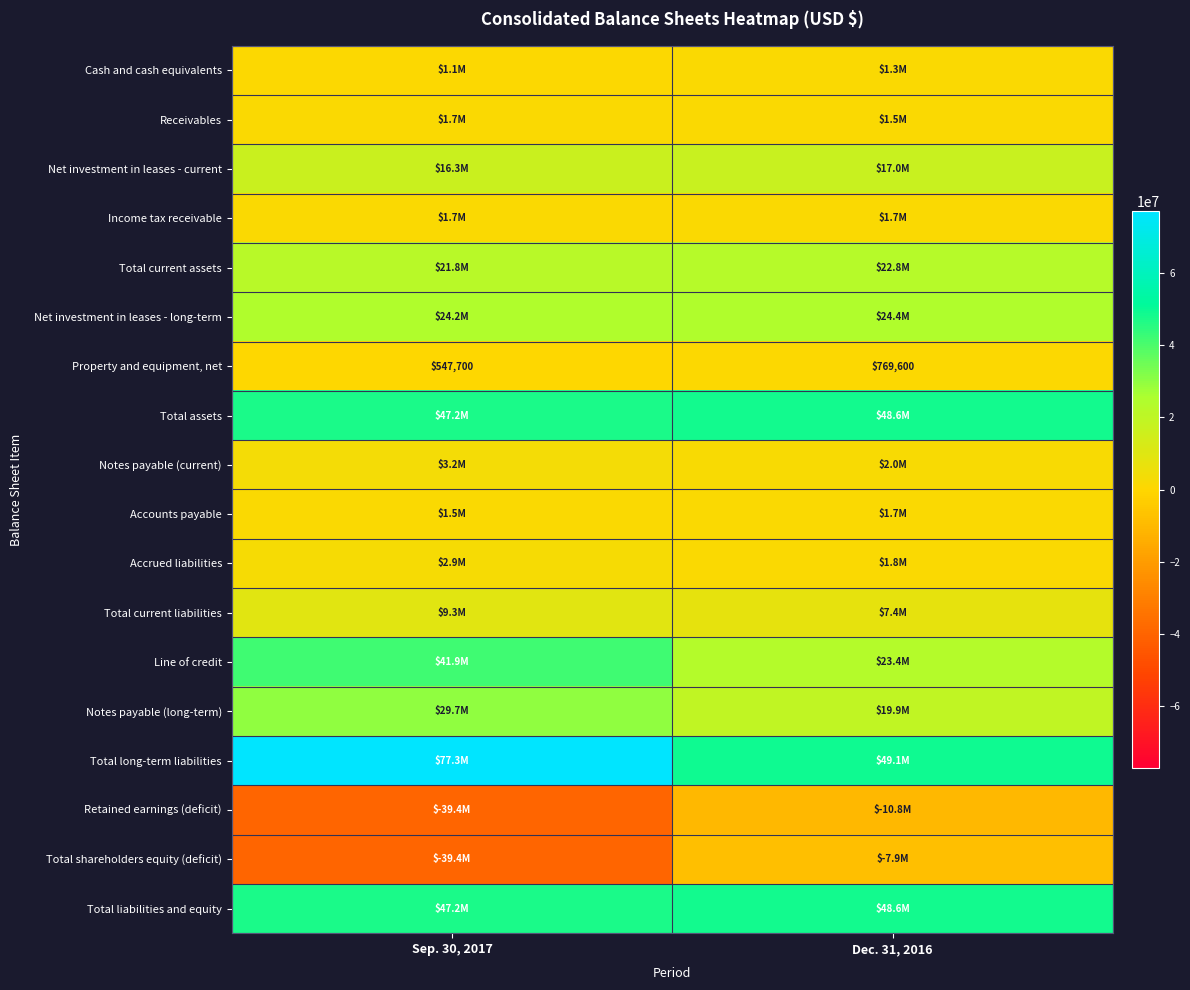

Is it true that Property and equipment, net equals 1203760 at Dec. 31, 2016?

False